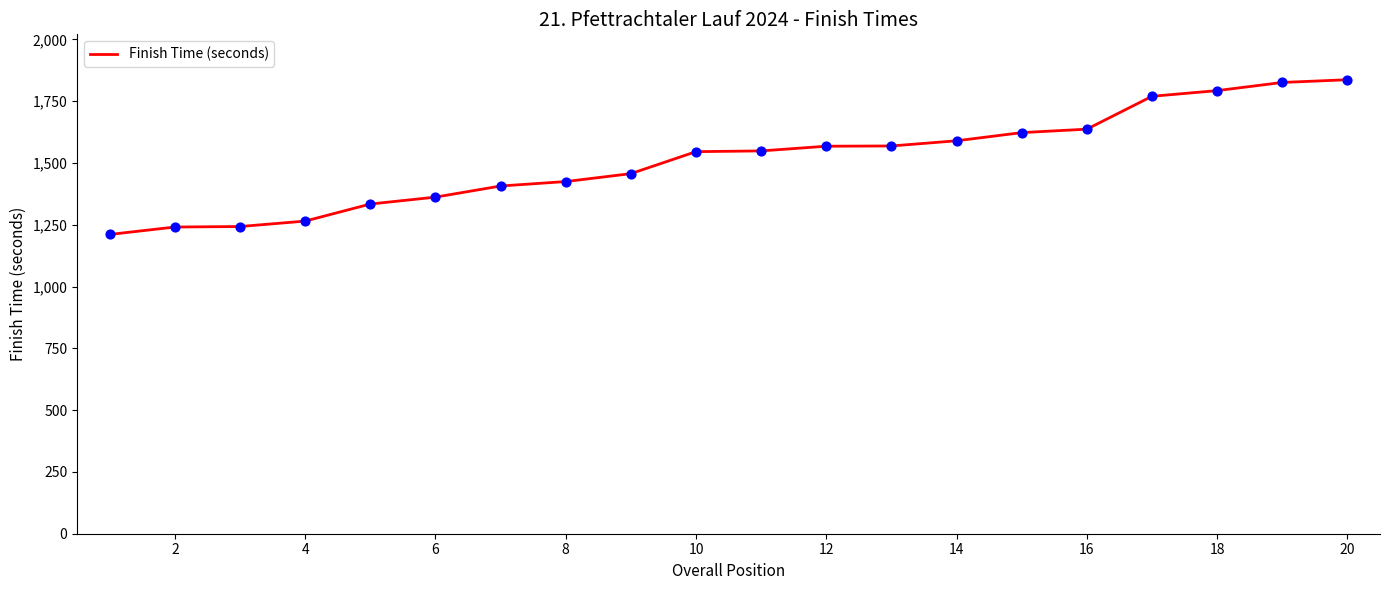

What is the difference between the maximum and minimum values?

626